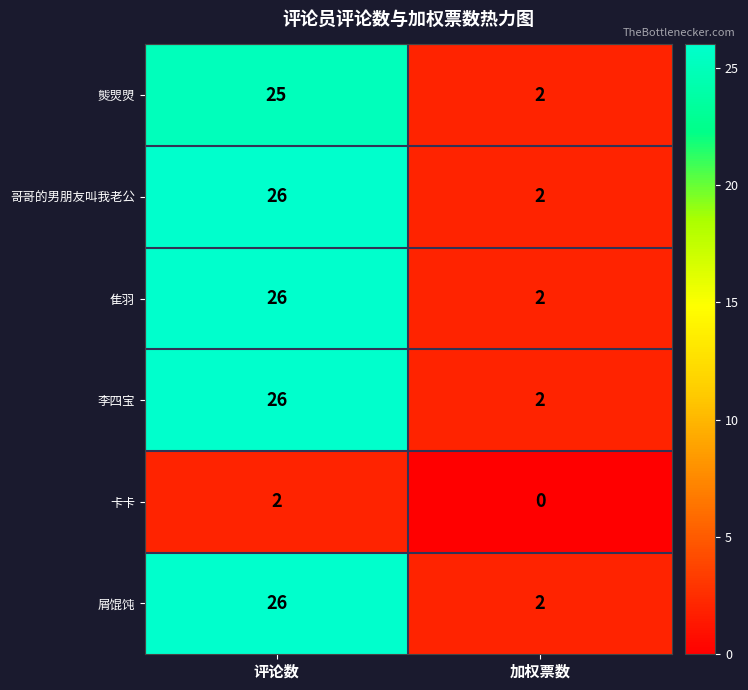

Rank the categories by 隹羽 value from highest to lowest.

评论数, 加权票数